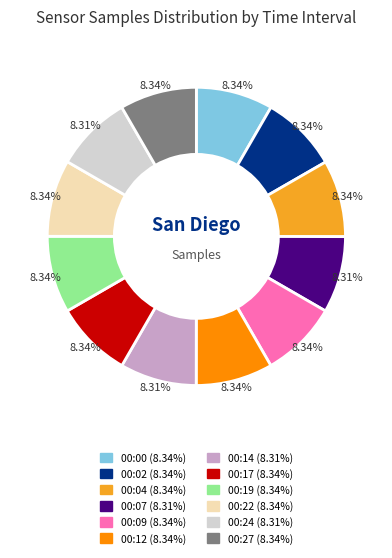

What is the ratio of the value at 00:12 to the value at 00:09?

1.0